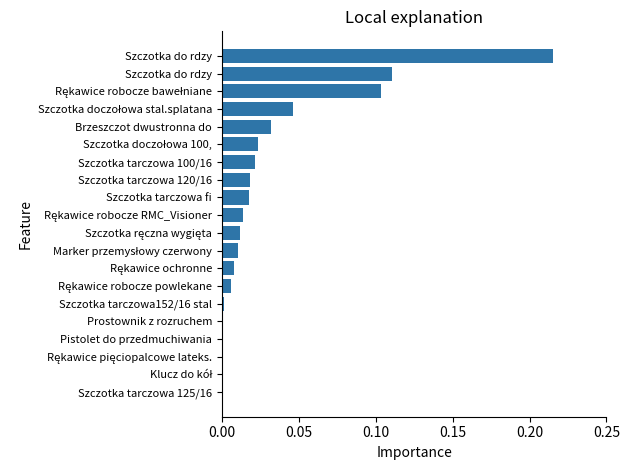

How many categories are shown in the chart?

20